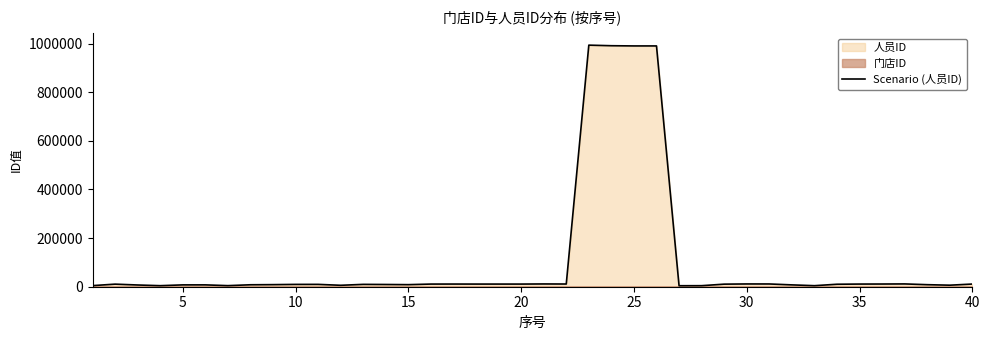

What is the sum of all values?

4280543